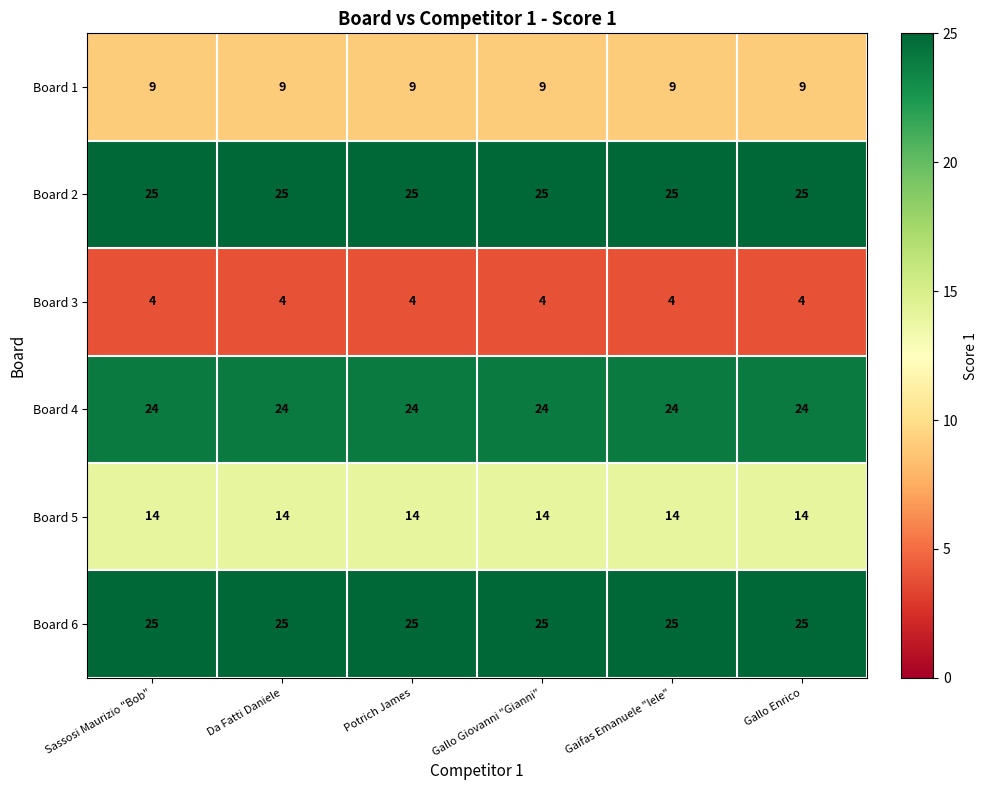

At how many categories does at least one series exceed 17?

6